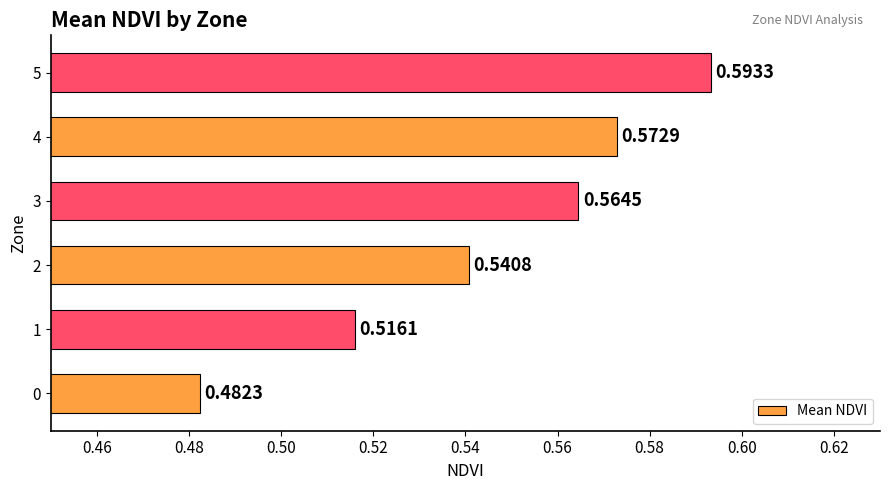

What is the sum of all values?

3.3